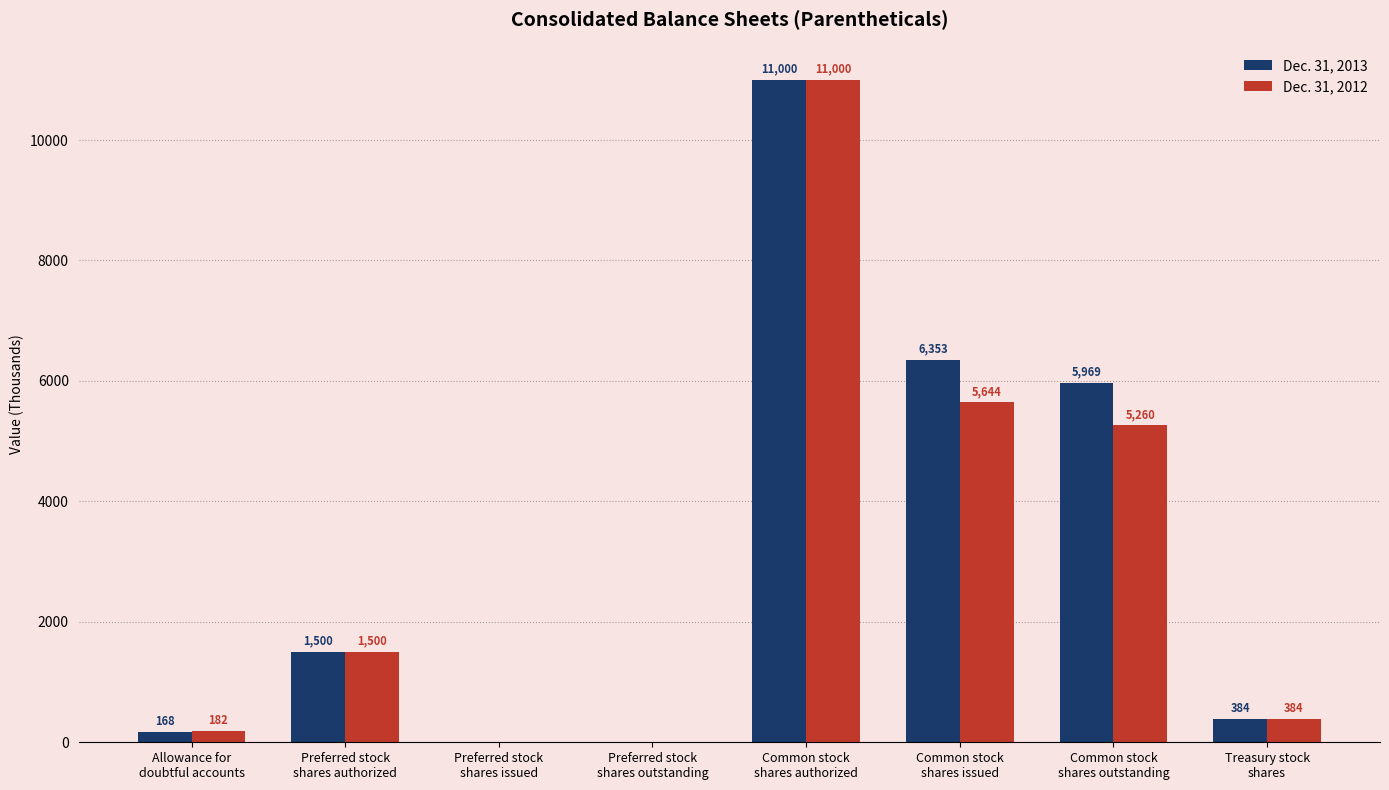

Which series has the largest total across all categories?

Dec. 31, 2013